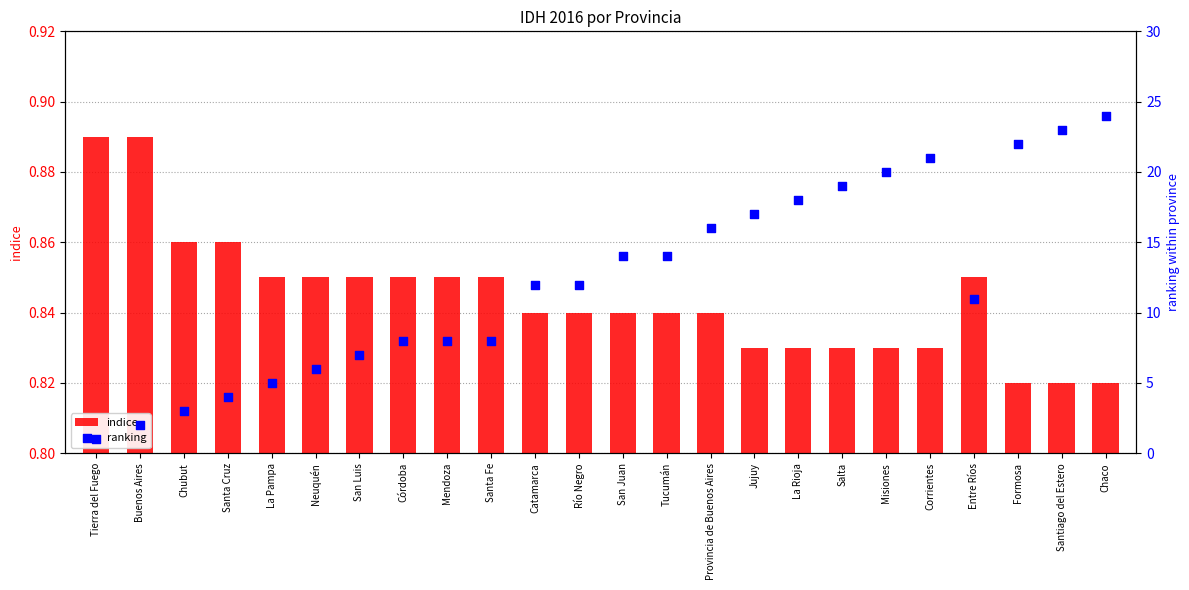

Which series has the largest total across all categories?

ranking